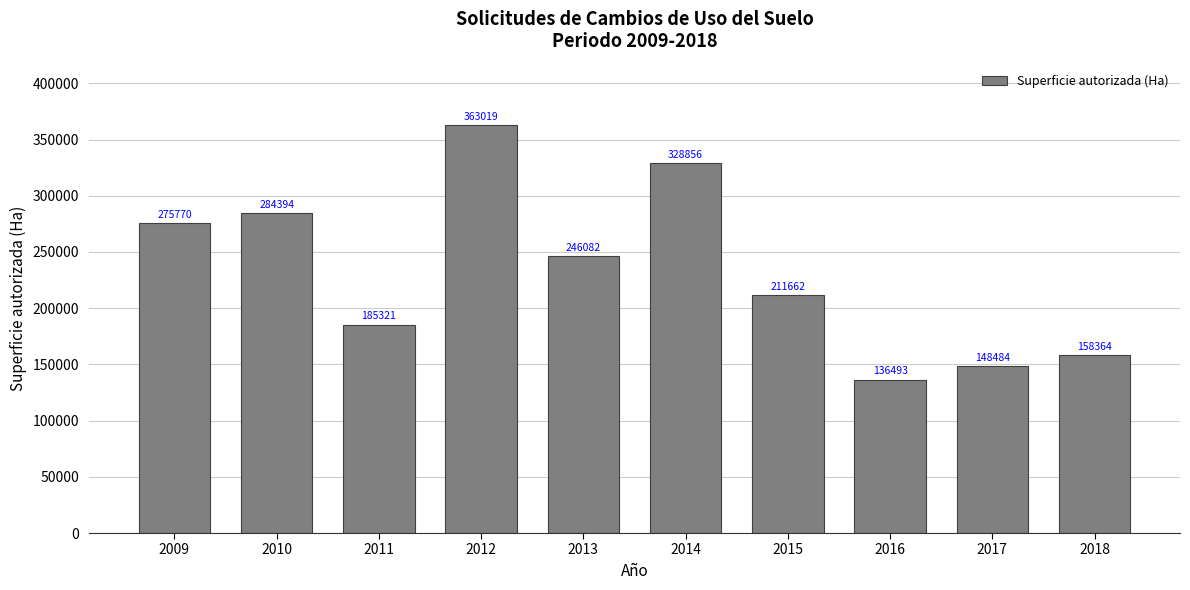

Count the number of categories in the chart.

10